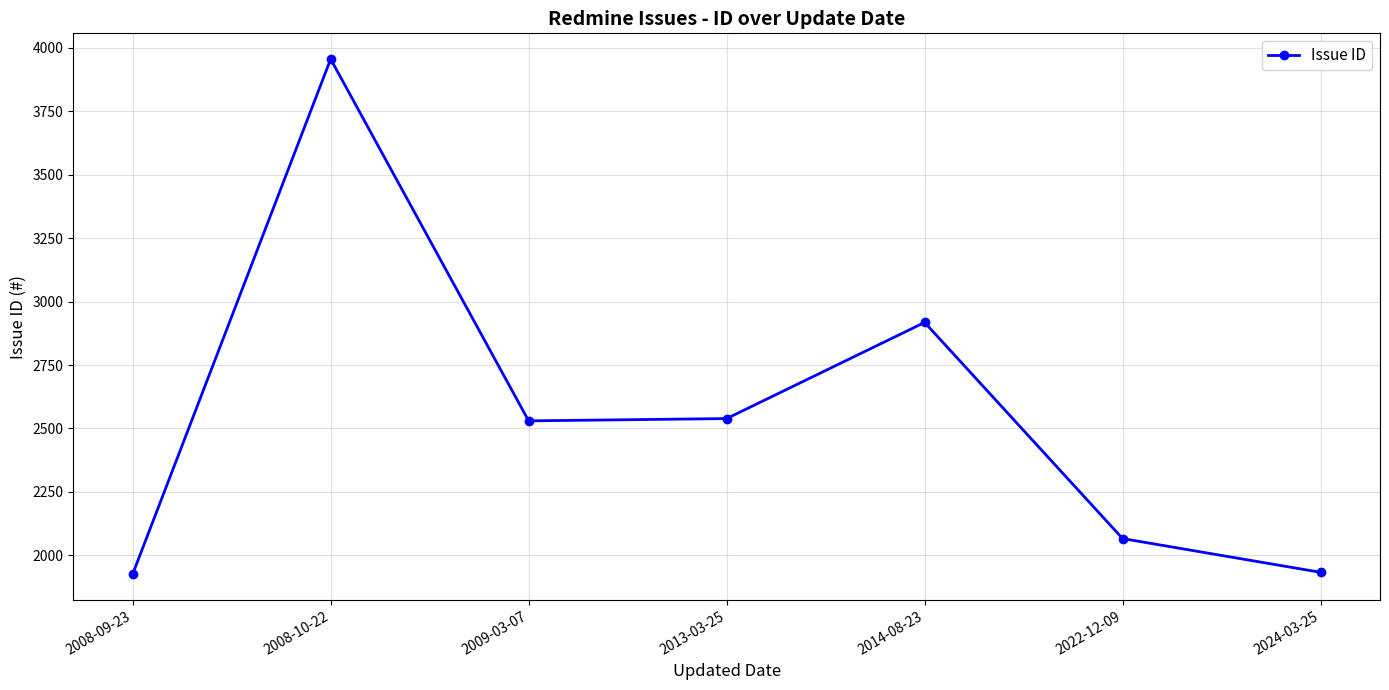

What is the ratio of the value at 2024-03-25 to the value at 2009-03-07?

0.8